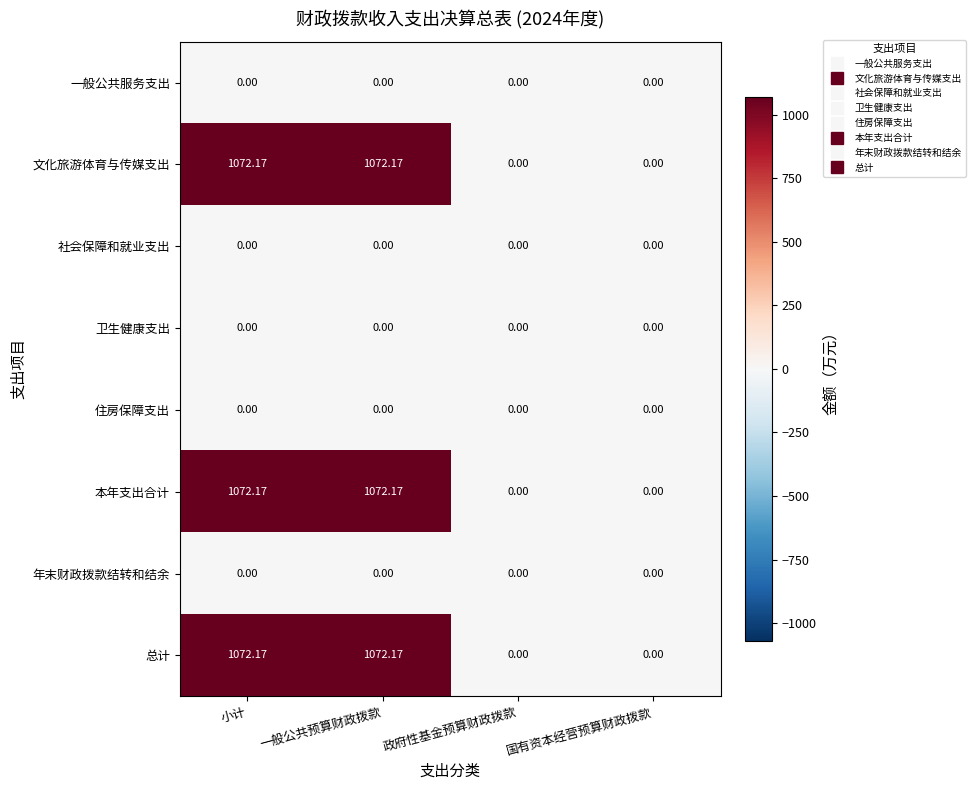

Where does the 本年支出合计 series first go above 1072?

小计